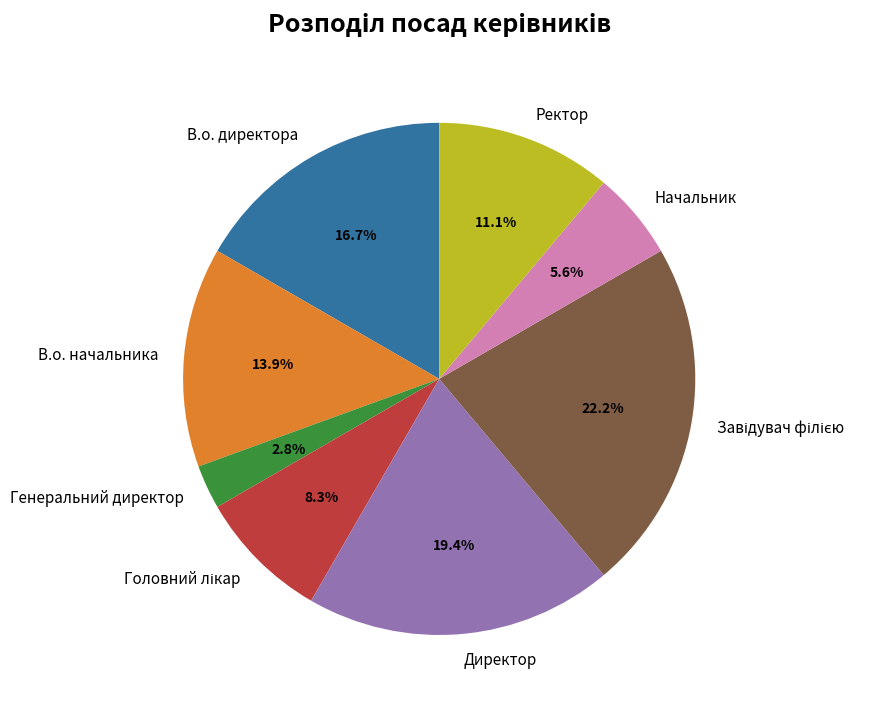

Does any single category account for the majority?

No